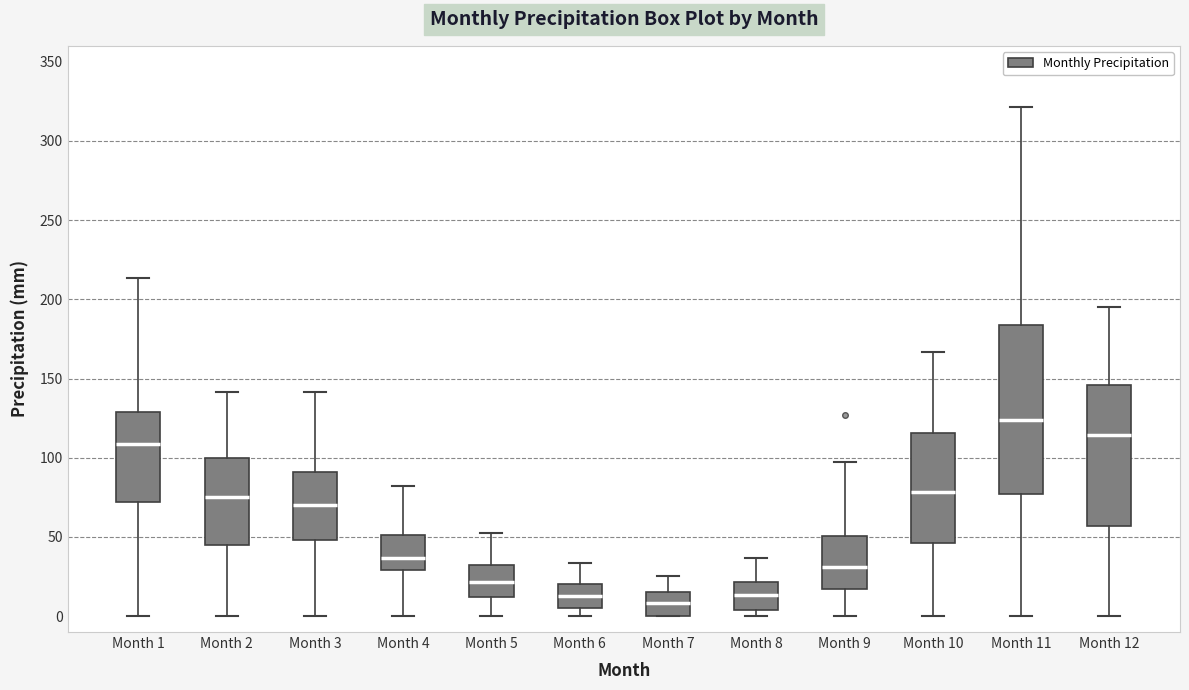

Where does the lower whisker of the box for Month 2 end on the y-axis? The values are not printed on the chart, so give them approximately, as read against the axis.

0